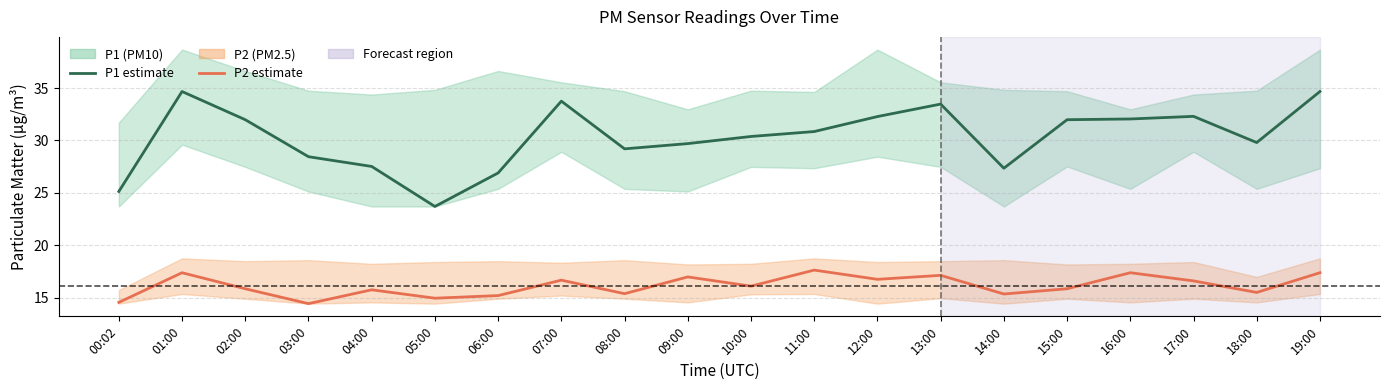

Rank the categories by P2 value from lowest to highest.

03:00, 00:02, 05:00, 06:00, 14:00, 08:00, 18:00, 04:00, 02:00, 15:00, 10:00, 17:00, 07:00, 12:00, 09:00, 13:00, 01:00, 16:00, 19:00, 11:00